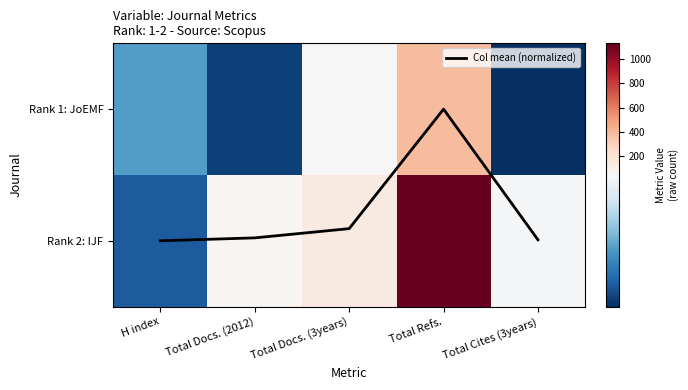

What is the difference between the Rank 2: IJF values at Total Docs. (2012) and Total Cites (3years)?

20.0